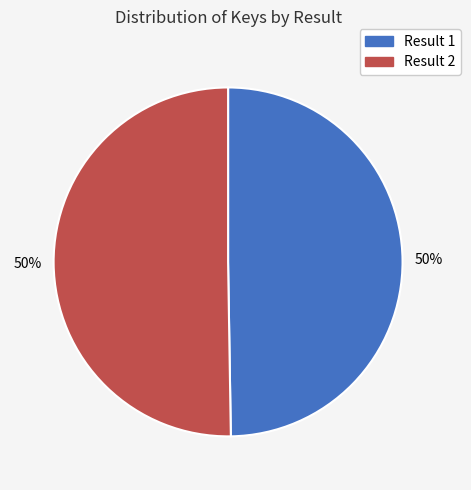

To the nearest percent, what is the average slice percentage?

50%